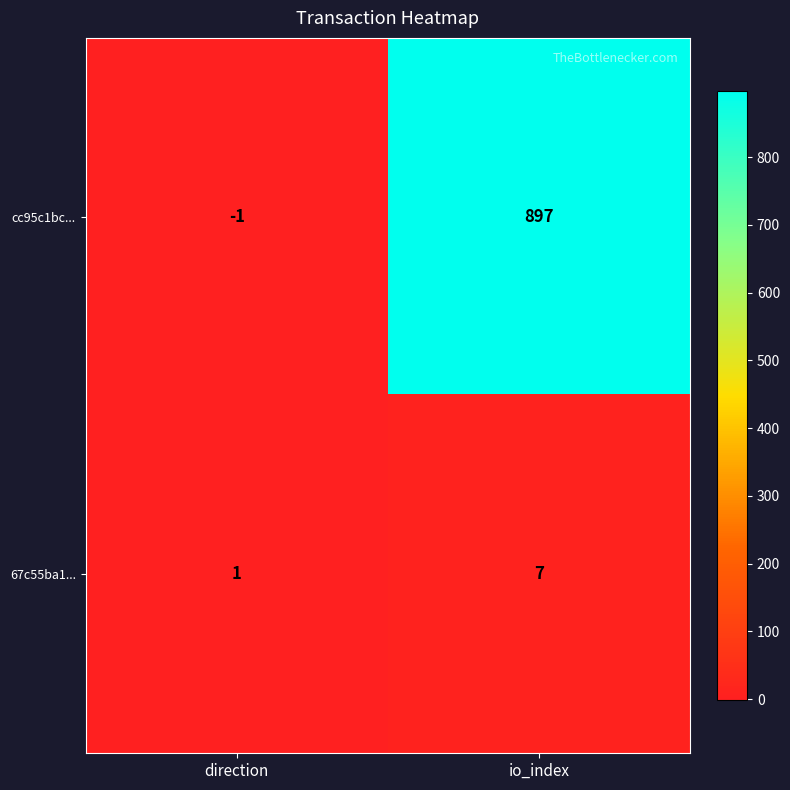

Which series has the largest total across all categories?

cc95c1bc...